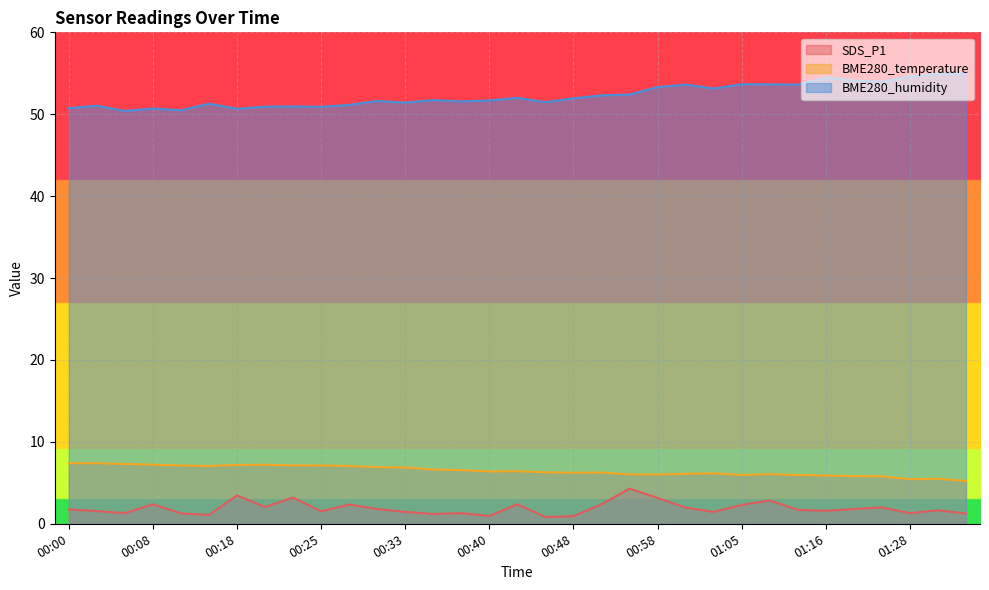

Between 00:58 and 00:30, which is larger?

00:58